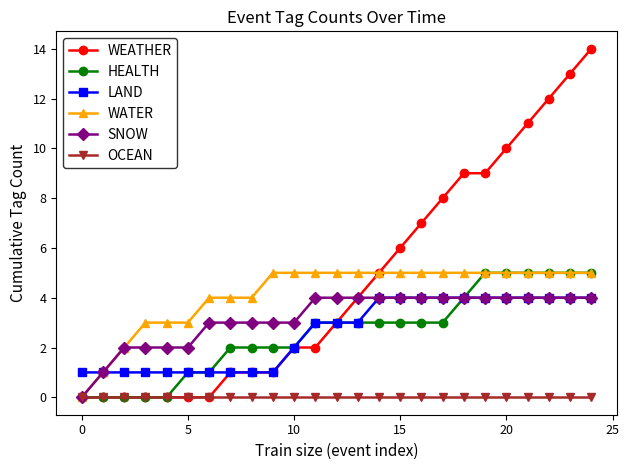

What is the value of the WATER point at the 22nd from the left?

5